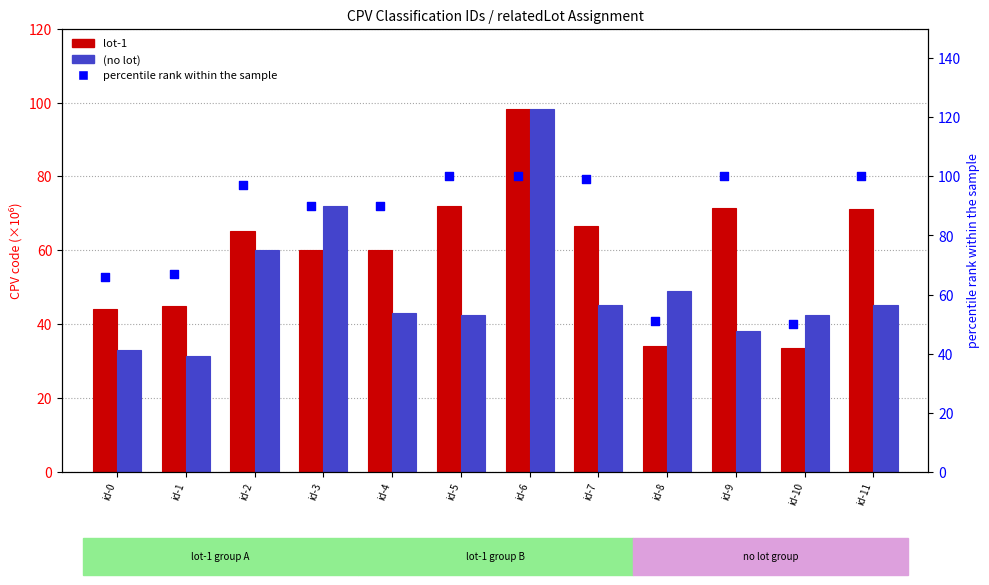

Which series reaches the minimum Y coordinate?

(no lot)